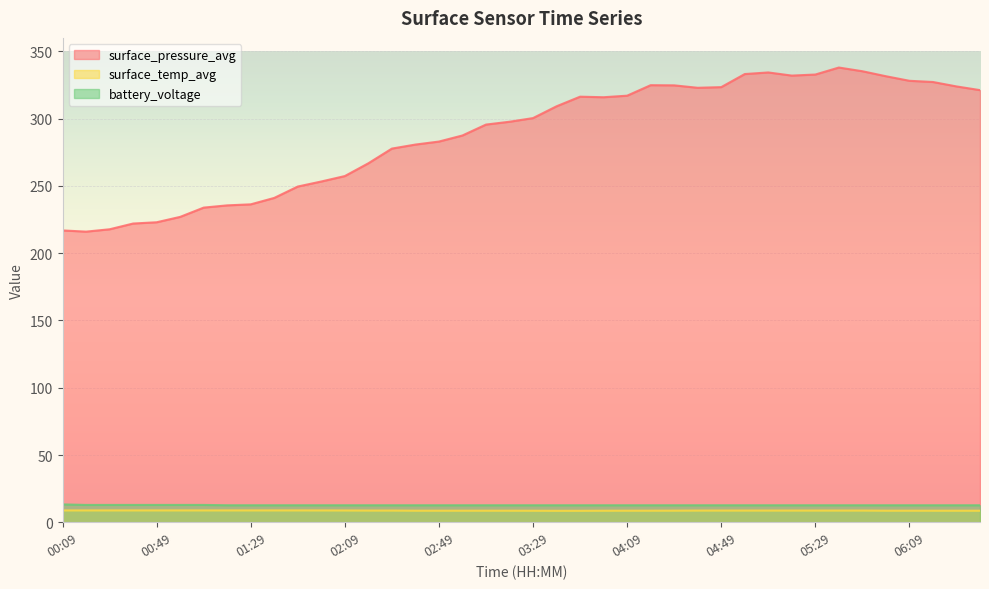

Which label corresponds to the largest value in the chart?

05:39